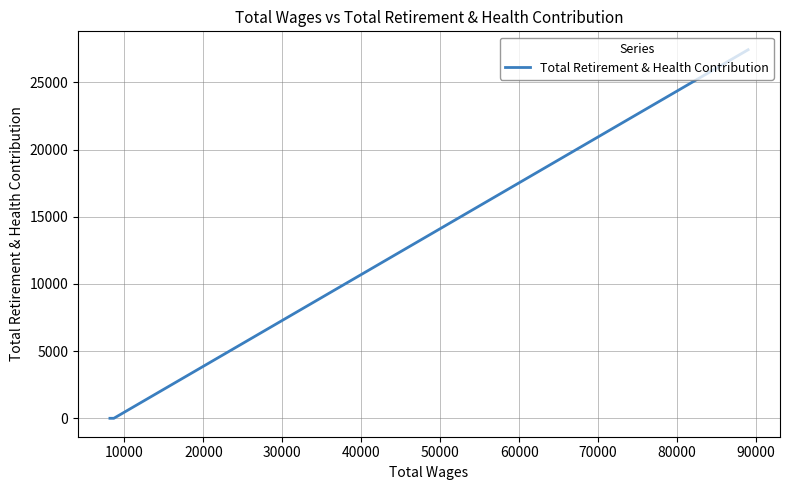

How many series are shown in this chart?

1